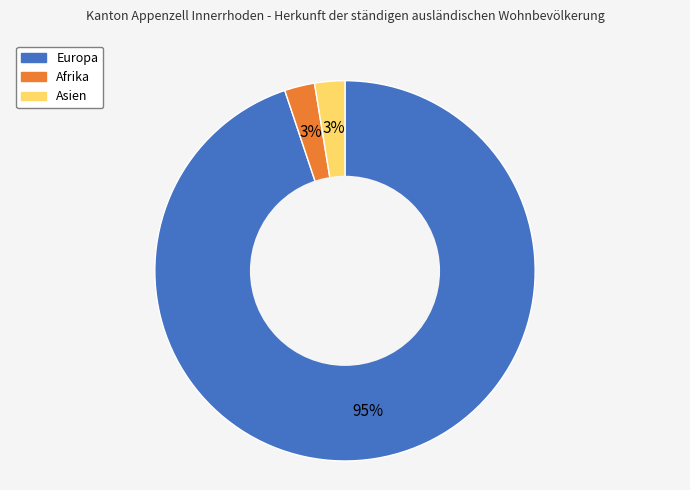

To the nearest percent, what portion does Asien represent?

3%